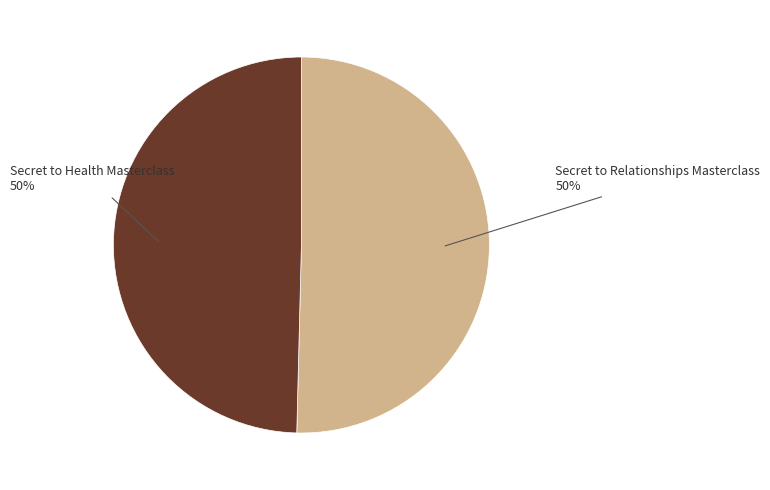

To the nearest percent, what is the average slice percentage?

50%